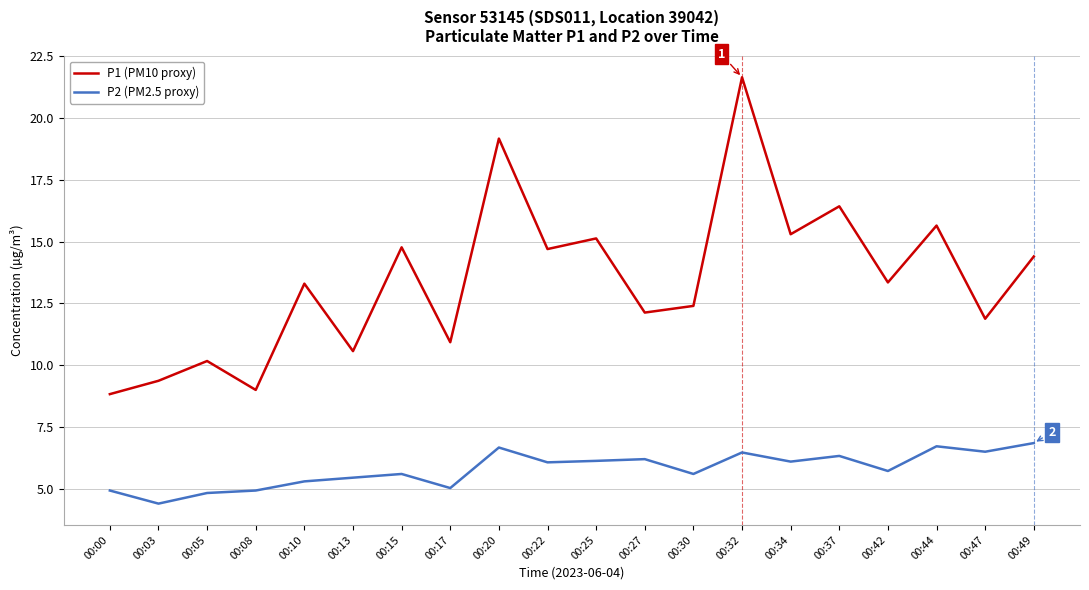

Where is the first local maximum for P1 (PM10 proxy)?

00:05